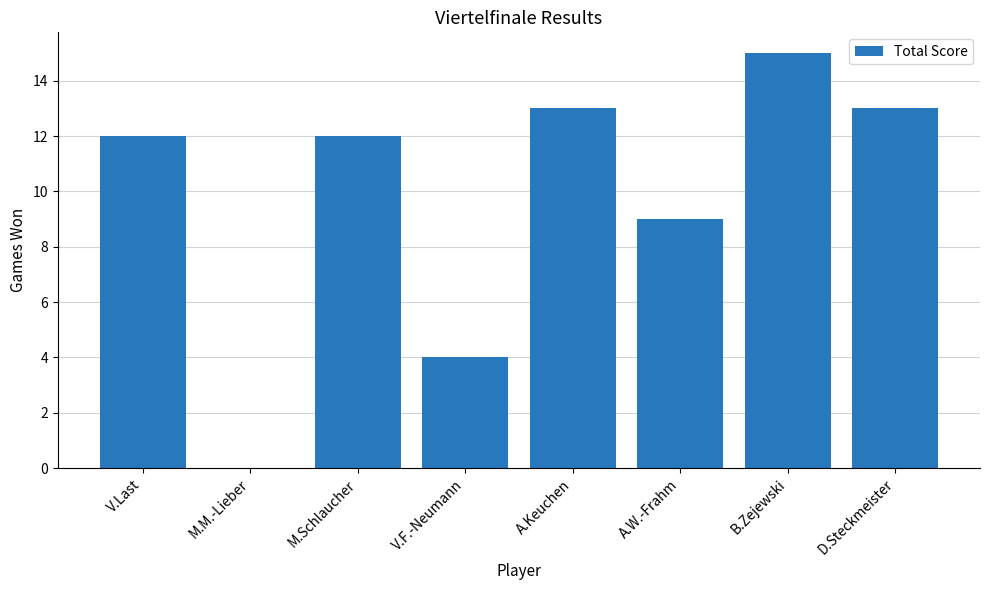

What is the change in value from B.Zejewski to D.Steckmeister?

-2